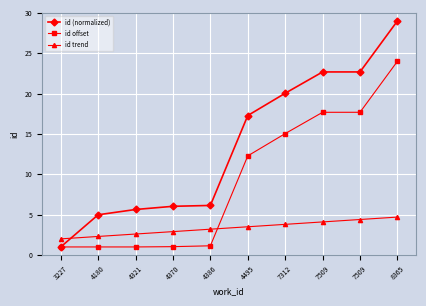

Count the number of data series in this chart.

3